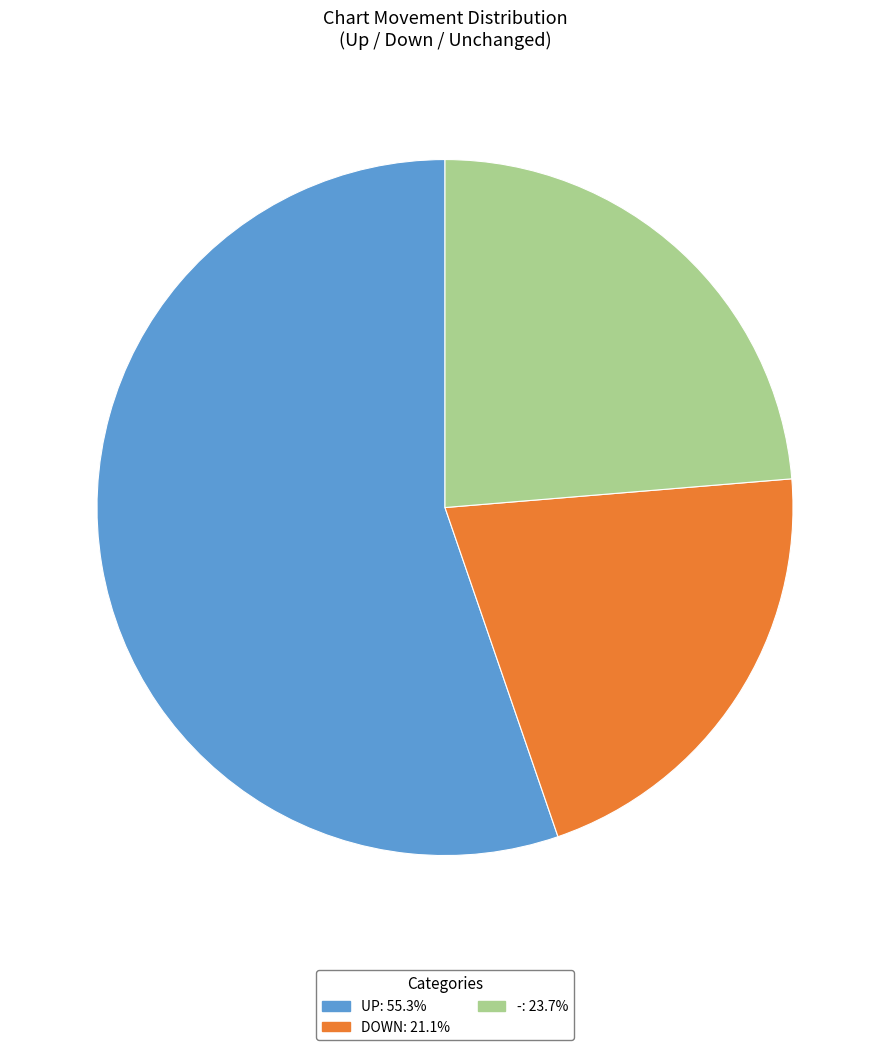

Is there any slice that represents more than half of the pie?

Yes